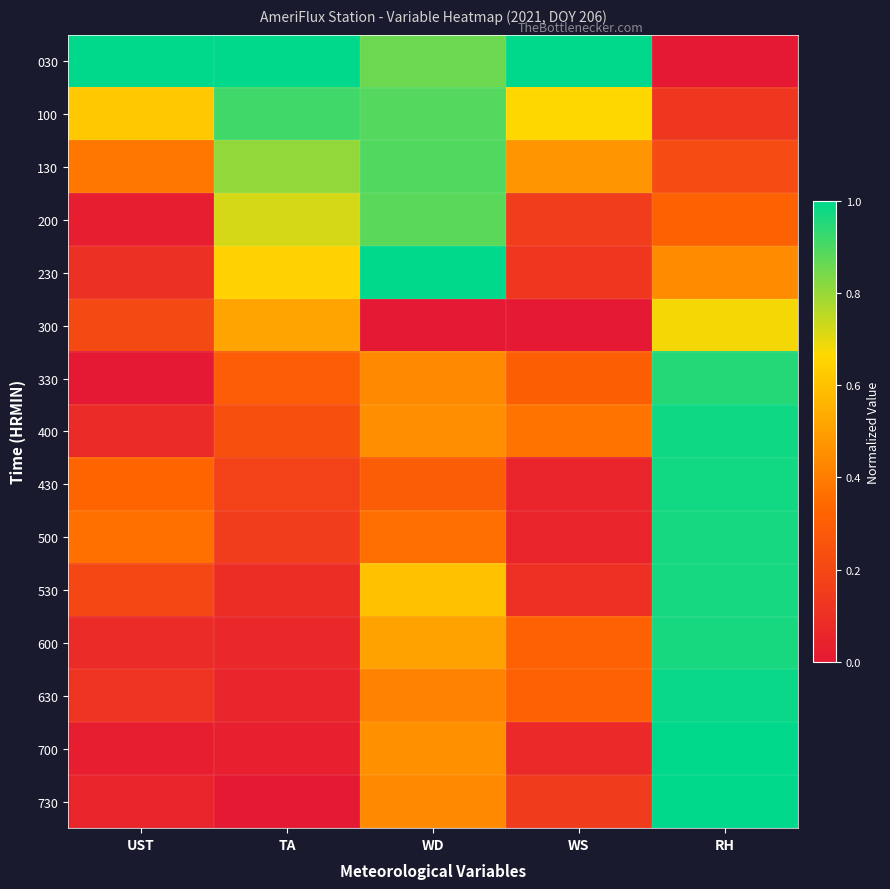

Between RH and WD, which is larger?

WD